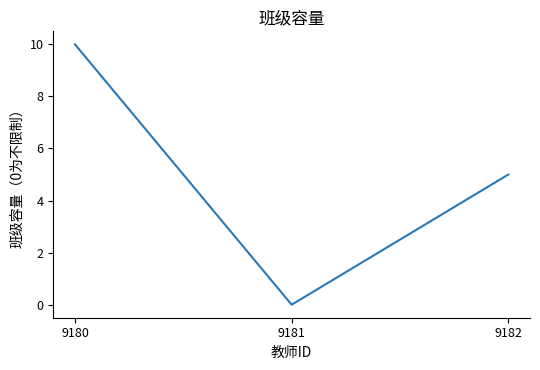

The chart shows a value of -4 at 9181. True or false?

False